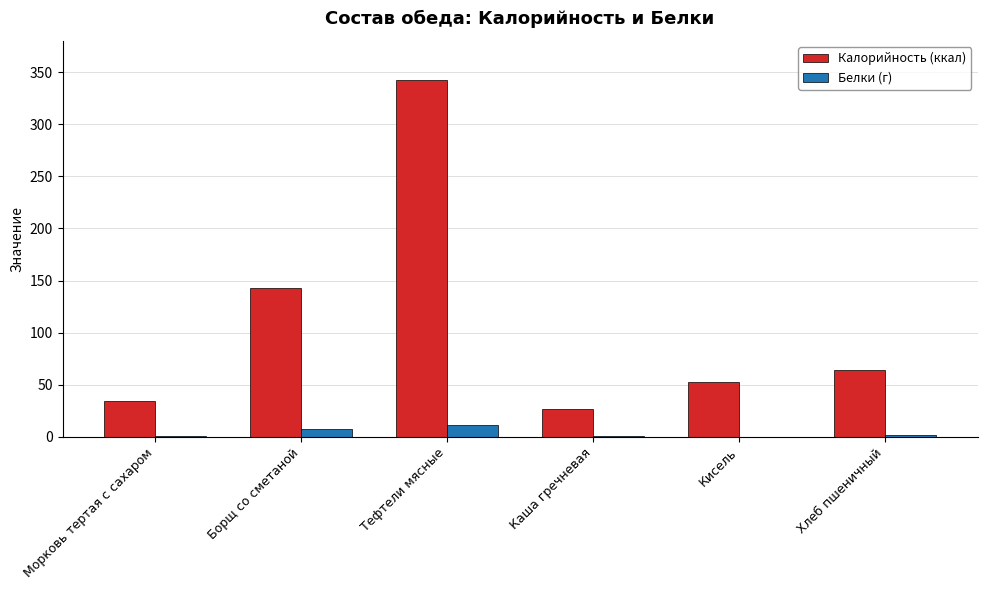

Is the value of Калорийность (ккал) at Каша гречневая greater than the value of Белки (г) at Тефтели мясные?

Yes